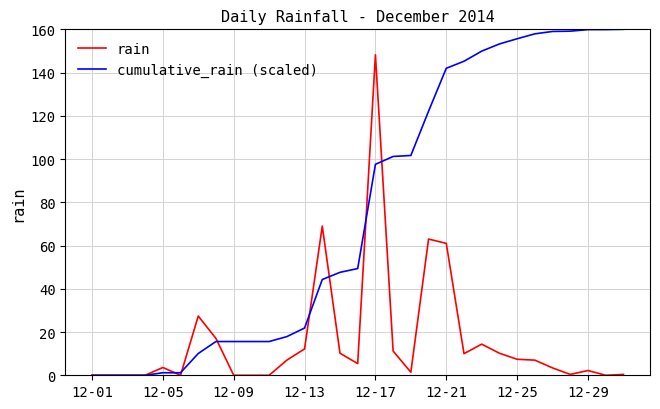

List the series in order of their overall mean, highest first.

cumulative_rain (scaled), rain